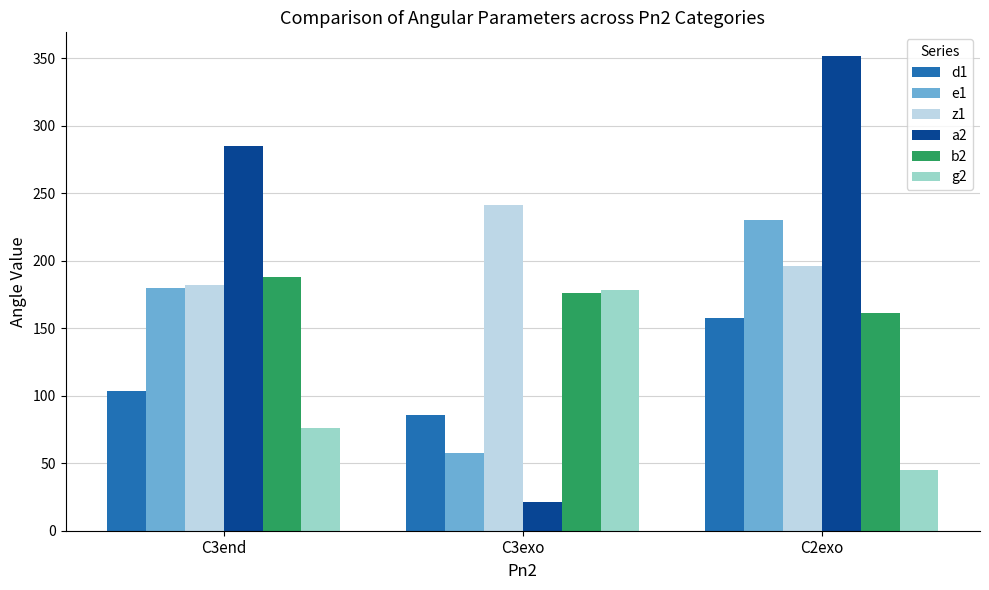

Rank the categories by d1 value from highest to lowest.

C2exo, C3end, C3exo